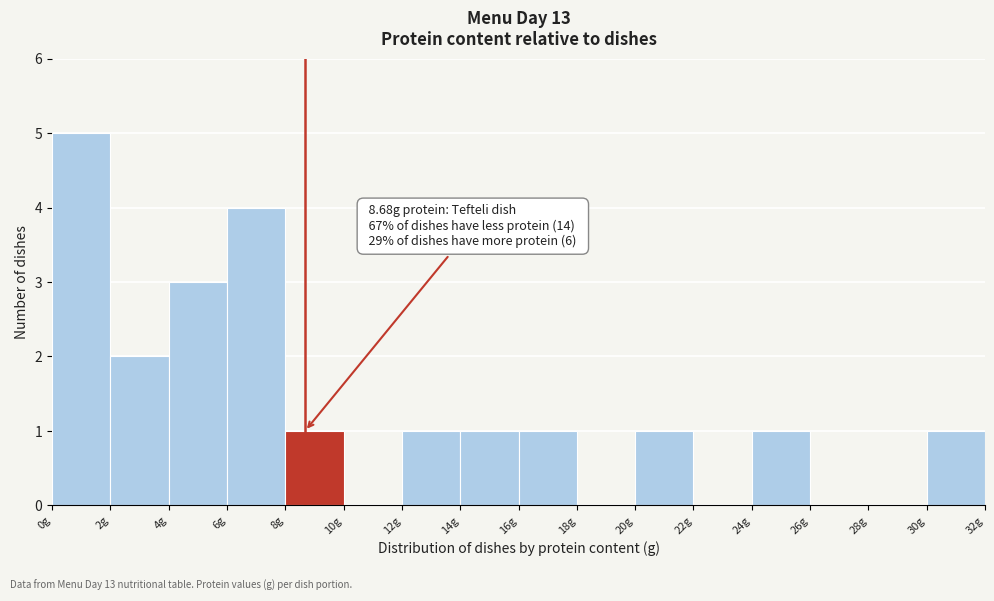

Over which range of the x-axis is the bar tallest?

0 to 2